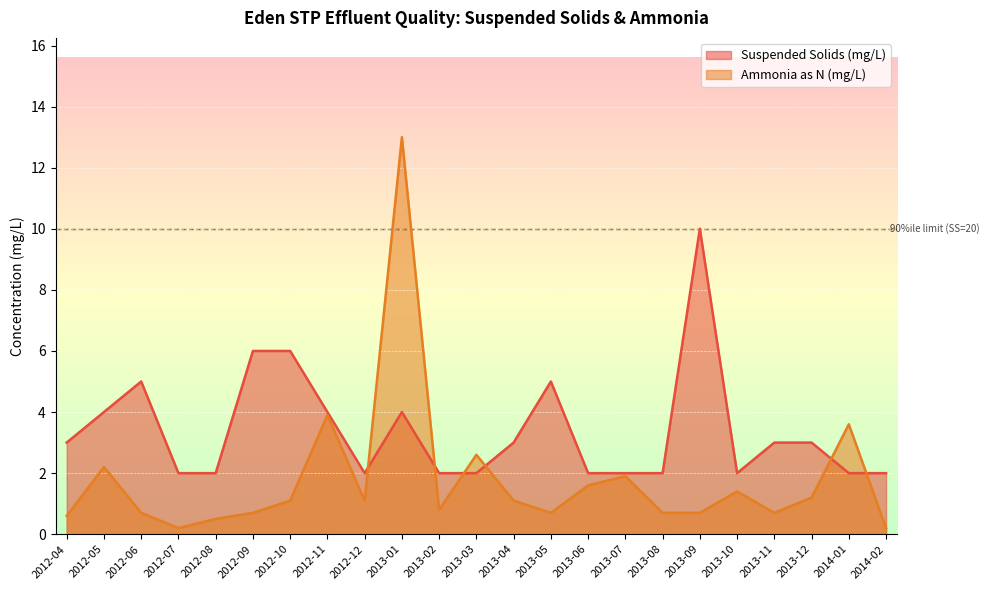

Where is Suspended Solids (mg/L) nearest to the value 6?

2012-09